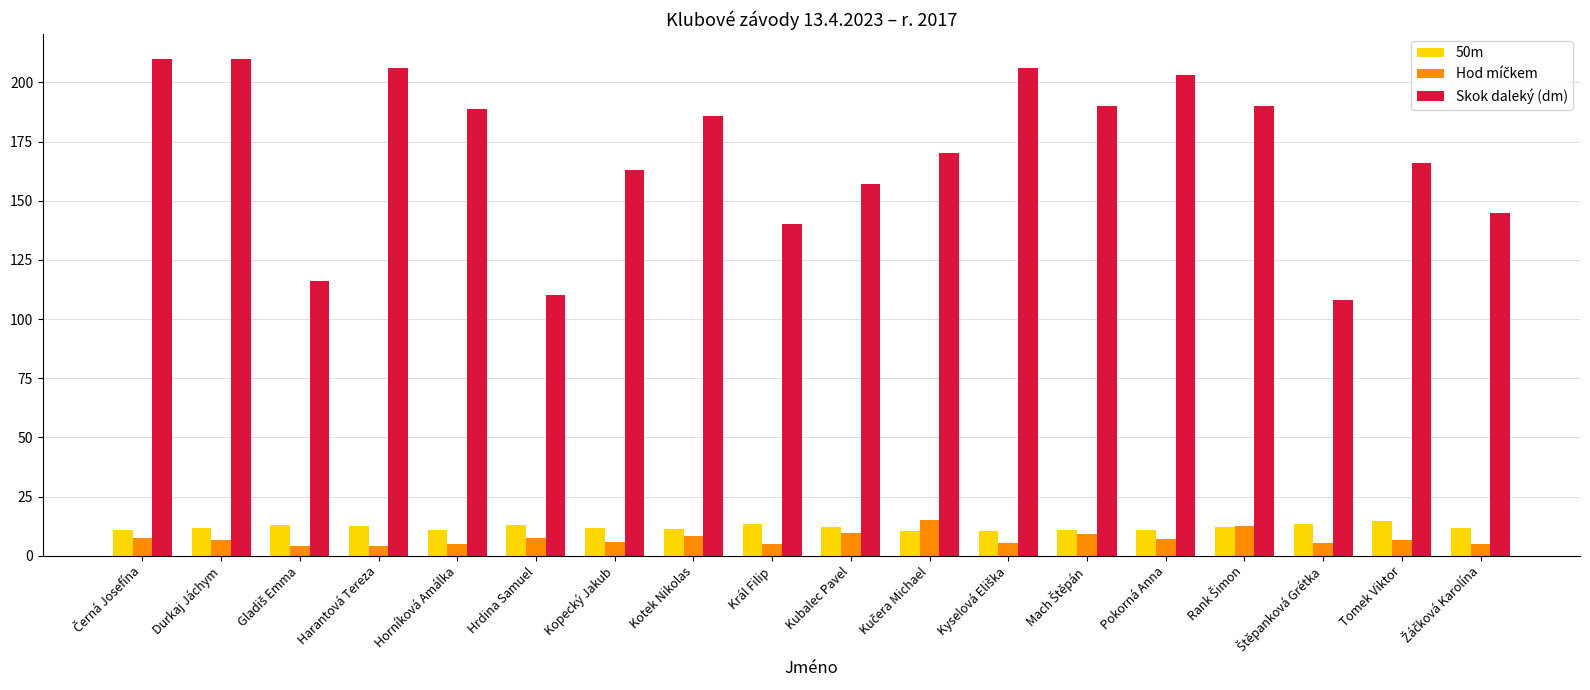

What is the maximum value for Skok daleký (dm)?

210.0